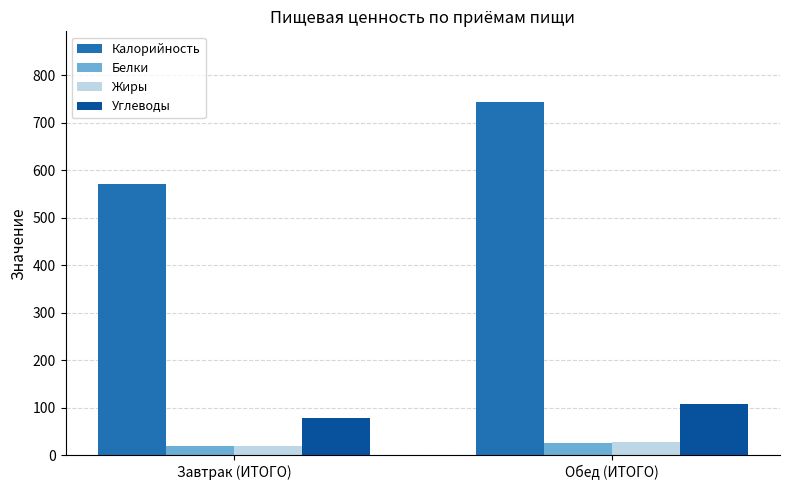

The value of Углеводы at Завтрак (ИТОГО) is 38.9. True or false?

False